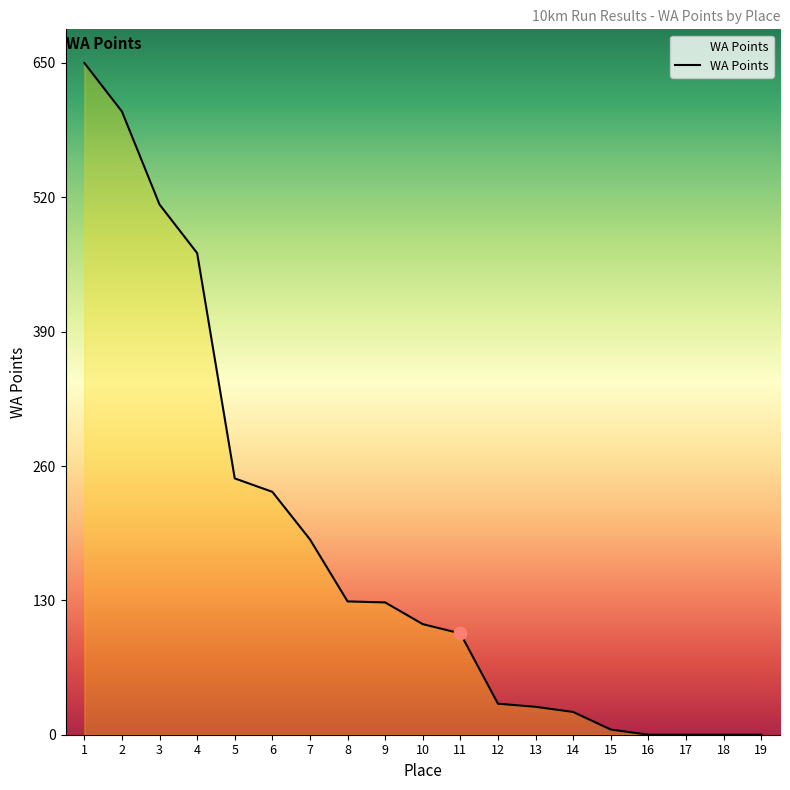

Which has a higher value, 16 or 9?

9